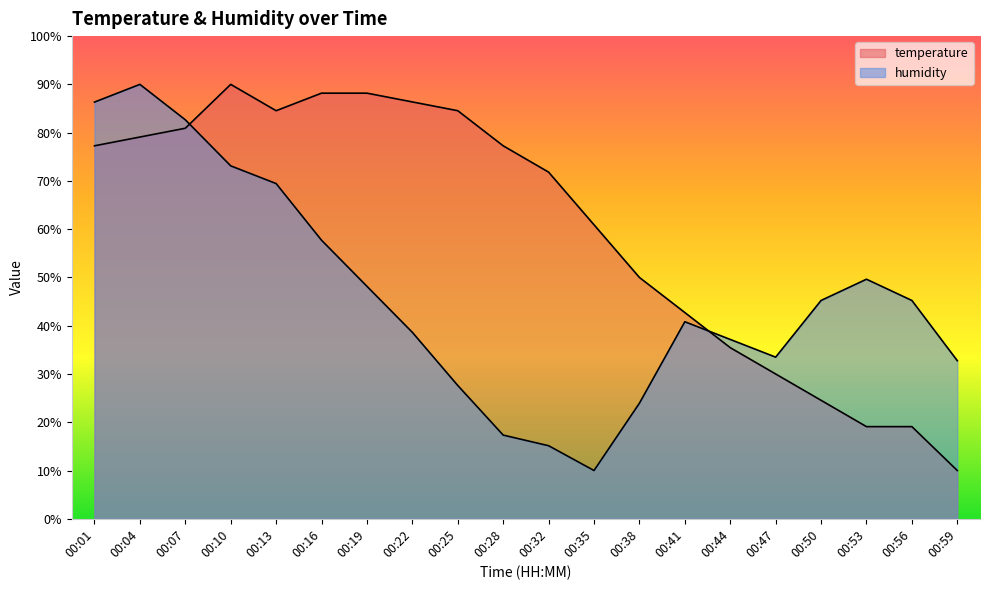

At which category does the chart reach its peak across all series?

00:10